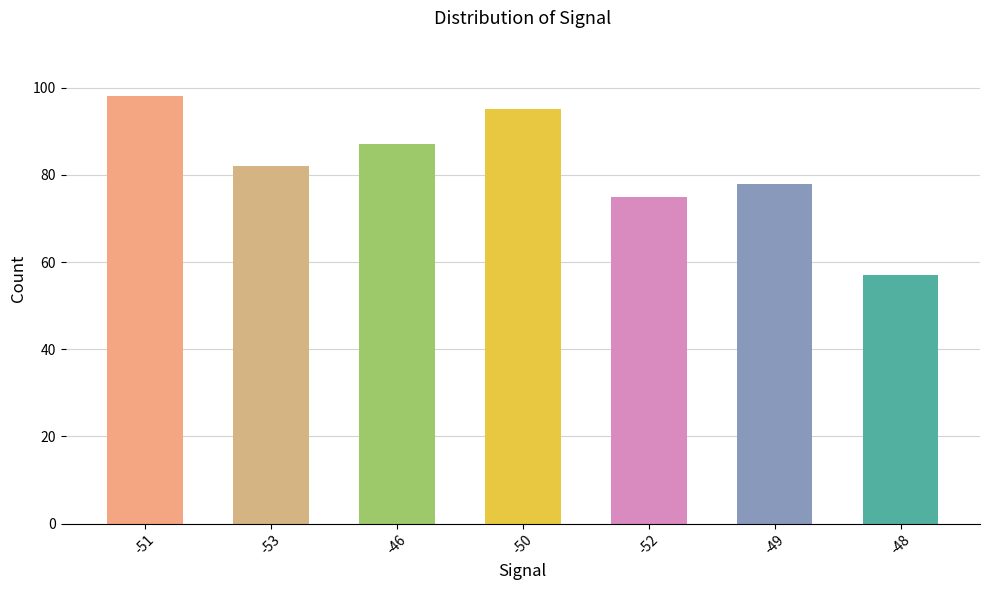

Which has a higher value, -48 or -53?

-53